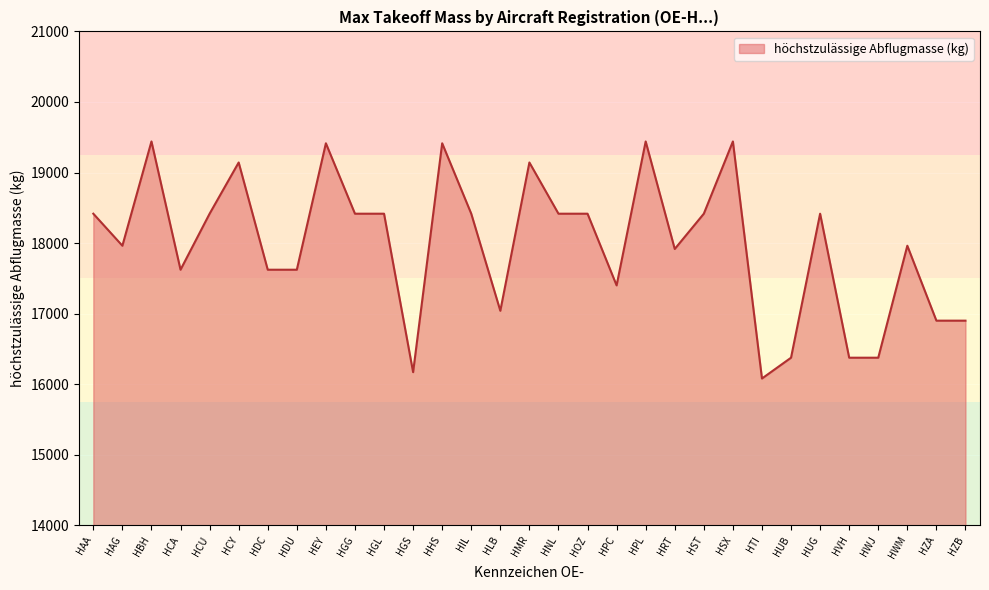

How many series are shown in this chart?

1